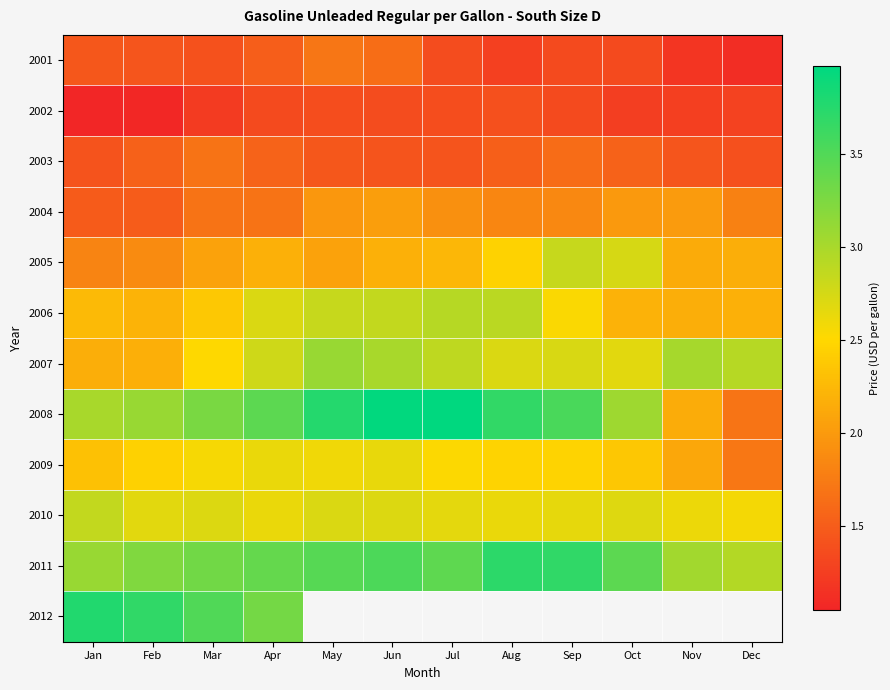

Which series has the widest spread of values?

2008